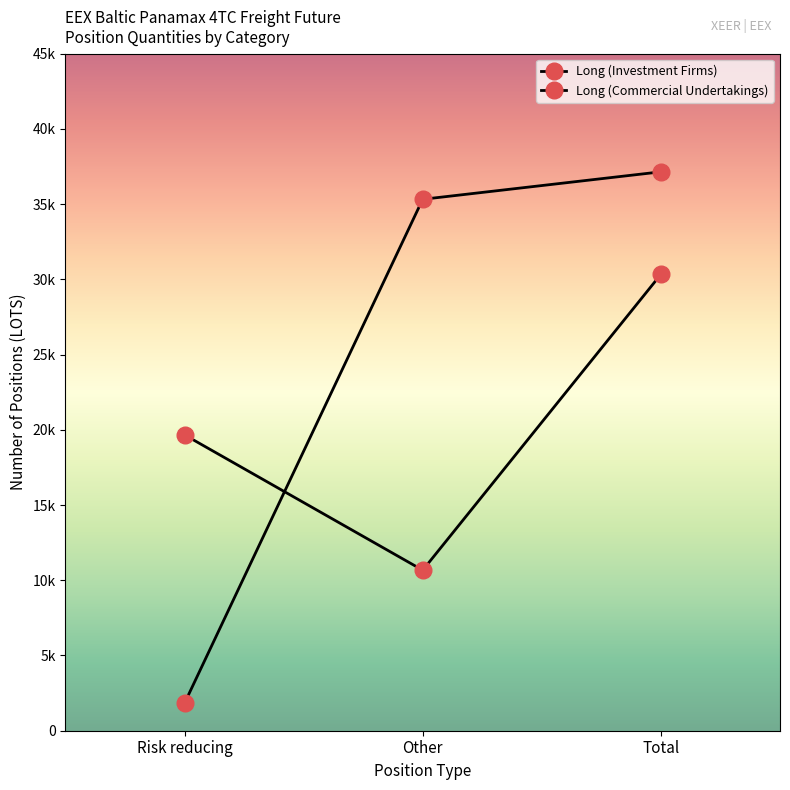

Reading right to left, transcribe all the data shown in this chart.

Long (Investment Firms): 37149.2	35323.4	1825.7
Long (Commercial Undertakings): 30336.2	10669.9	19666.3